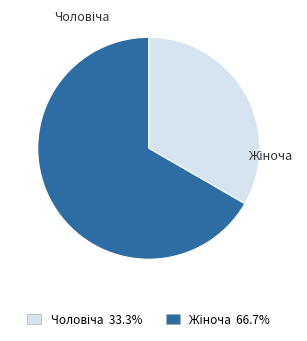

Count the number of slices in the pie.

2